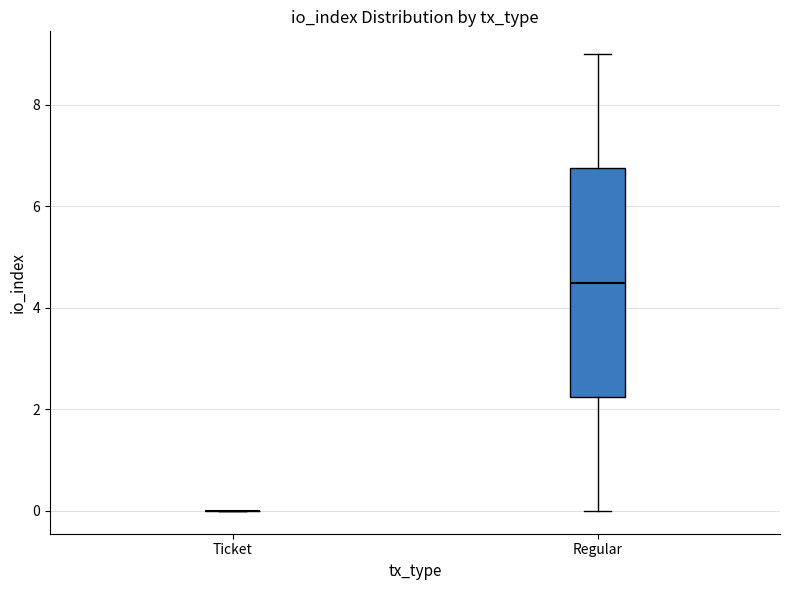

Comparing the boxes themselves (not the whiskers), which one is the tallest?

Regular